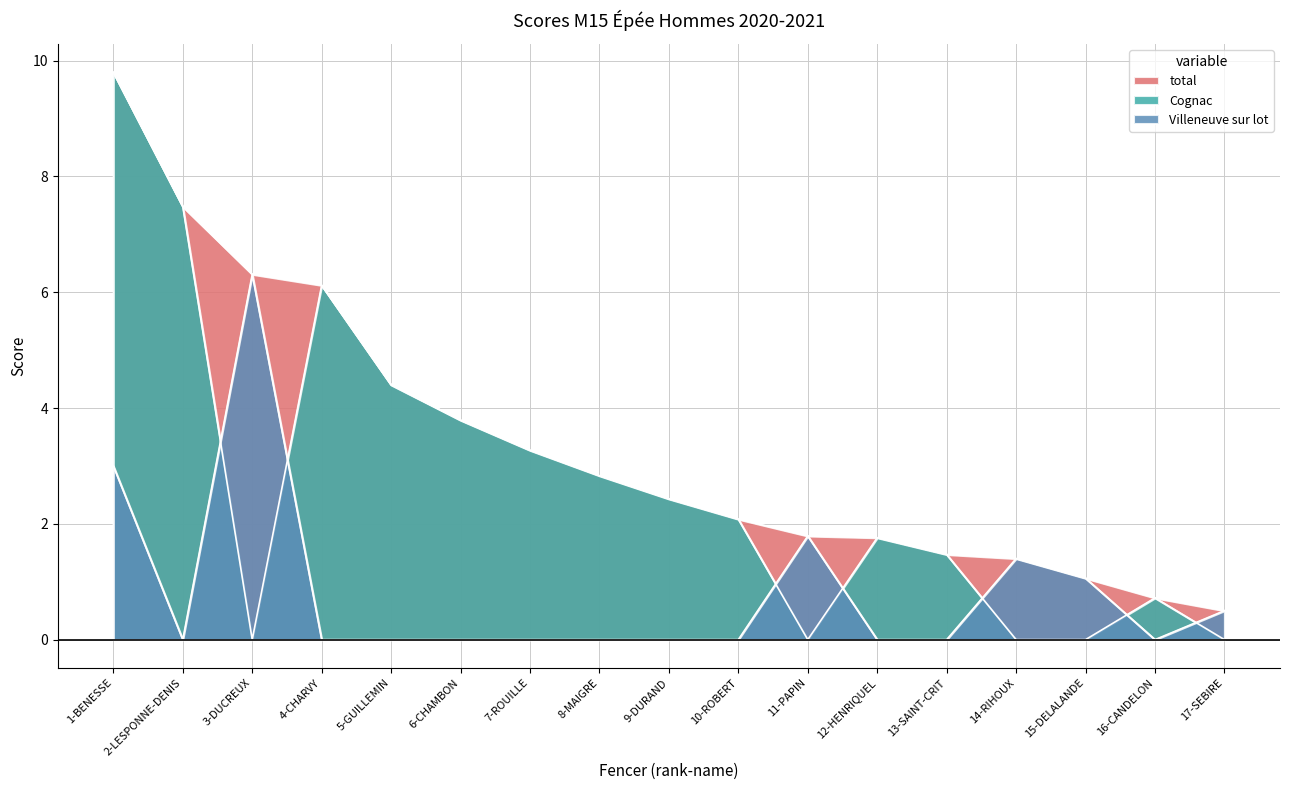

Rank the series by their average value, from highest to lowest.

total, Cognac, Villeneuve sur lot